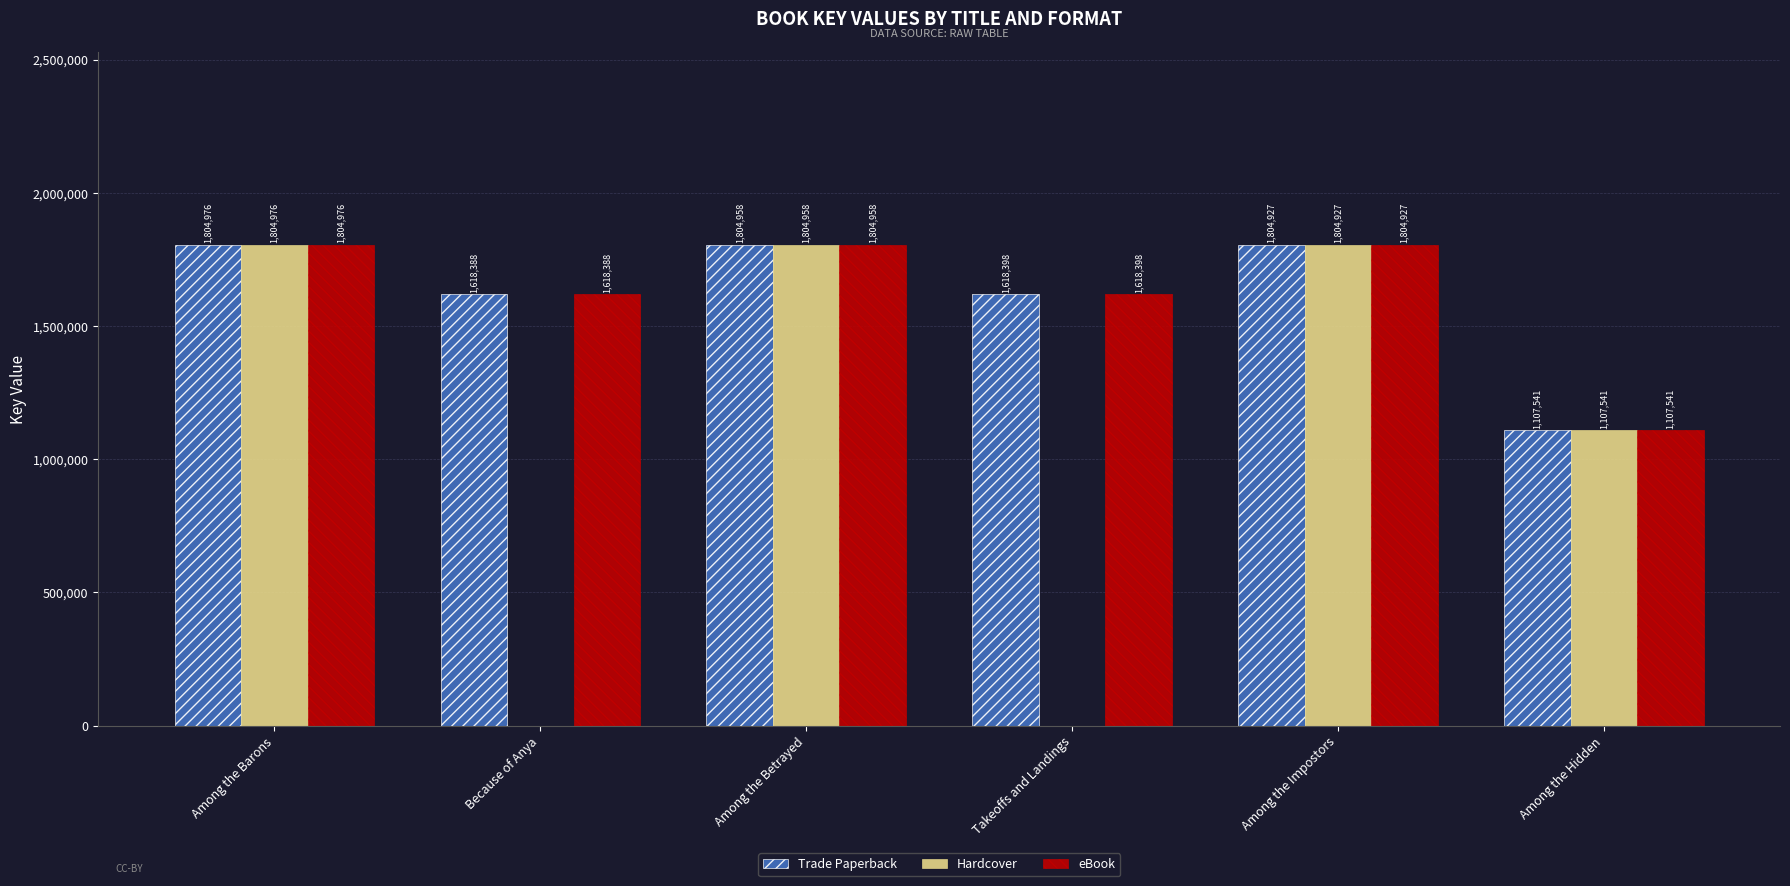

At which category is the sum across all series the highest?

Among the Barons